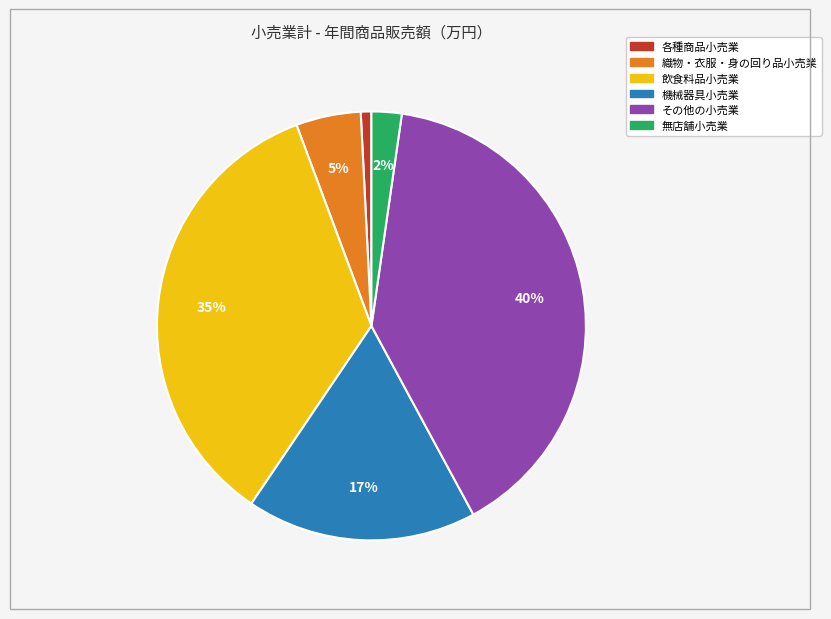

Count the number of slices in the pie.

6